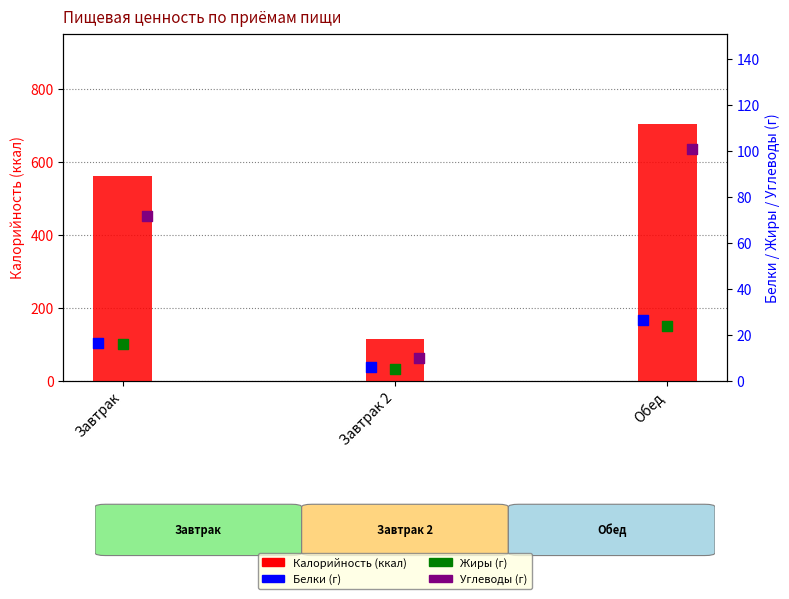

Which series reaches the minimum Y coordinate?

Жиры